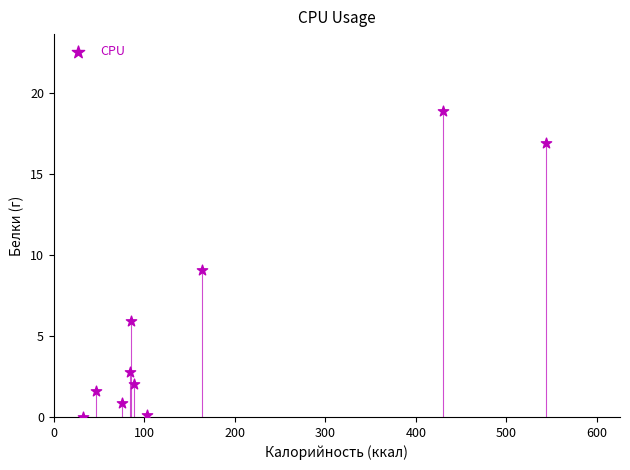

What is the range of Y values (max minus min)?

18.9